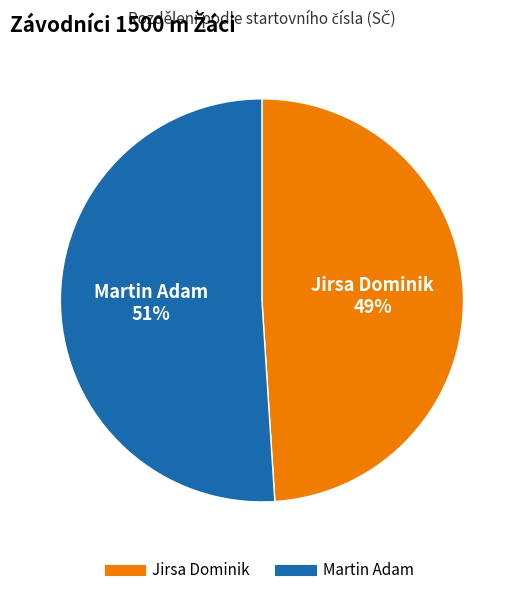

To the nearest percent, what is the difference between the Jirsa Dominik and Martin Adam slice percentages?

2%